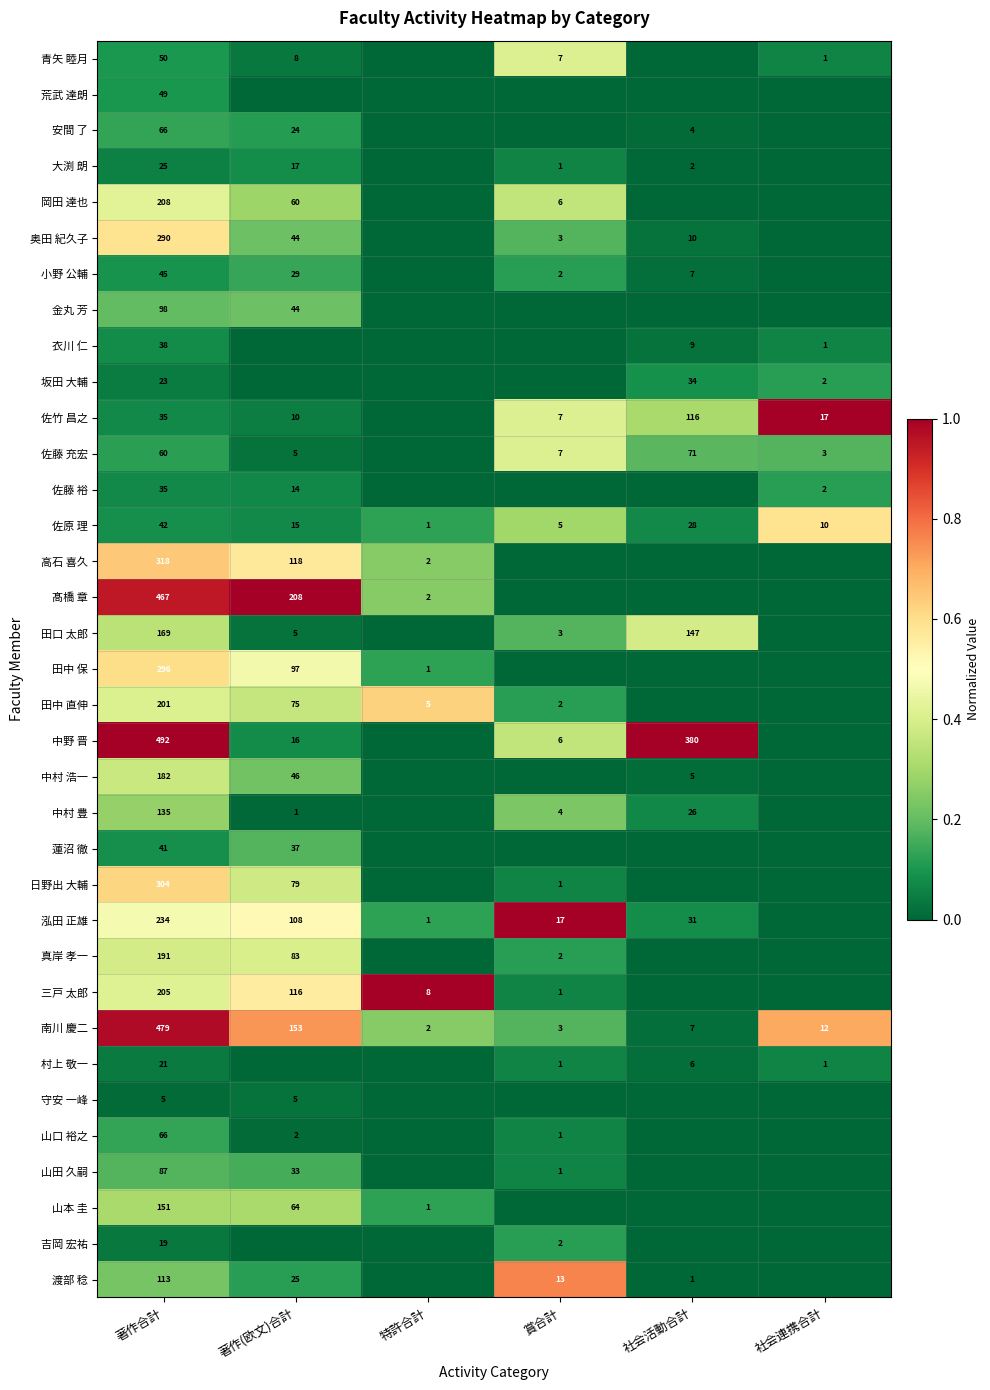

List the labels in order of 南川 慶二 value, smallest first.

特許合計, 賞合計, 社会活動合計, 社会連携合計, 著作(欧文)合計, 著作合計